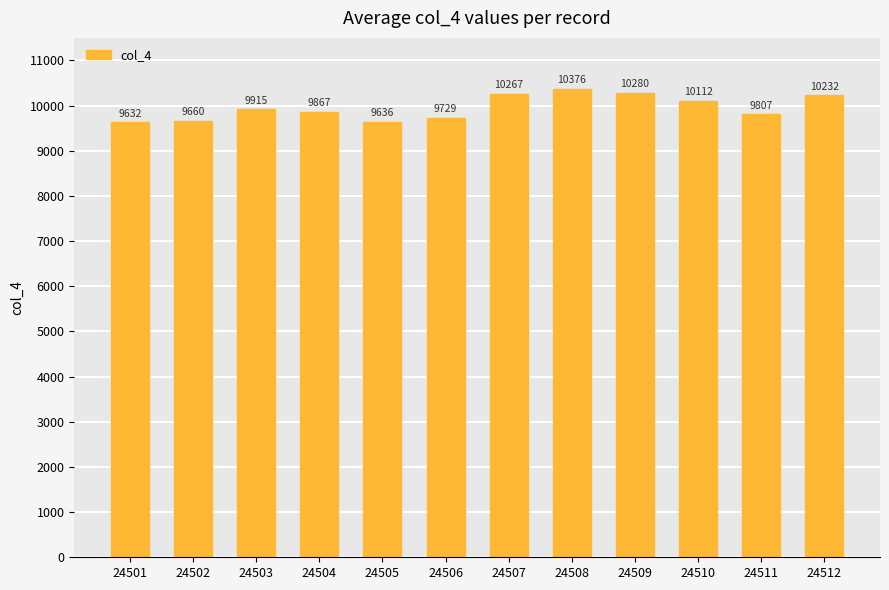

How many categories are shown in the chart?

12